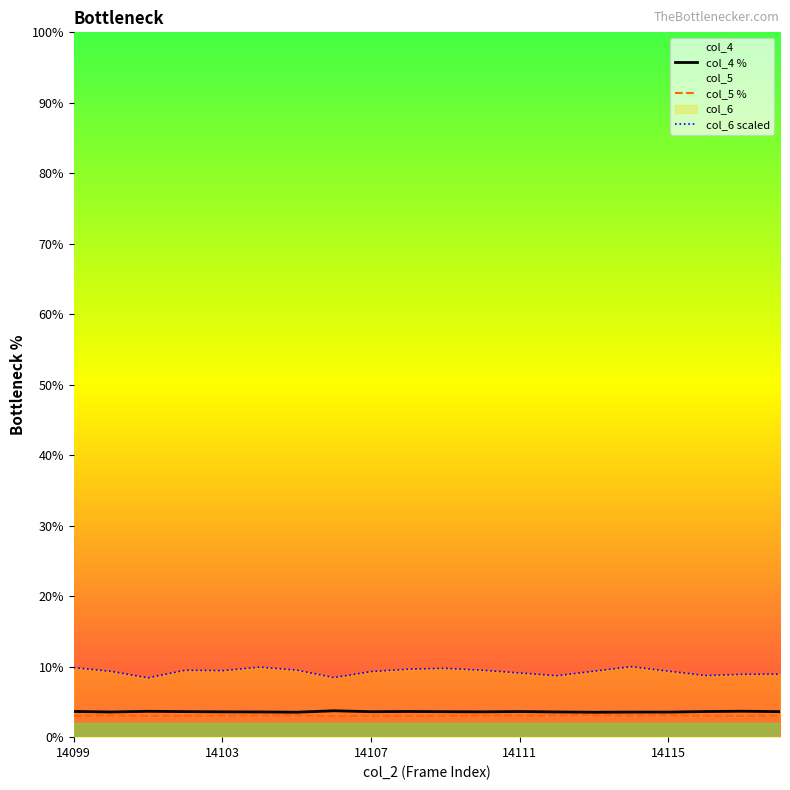

Does the chart have visible grid lines?

No